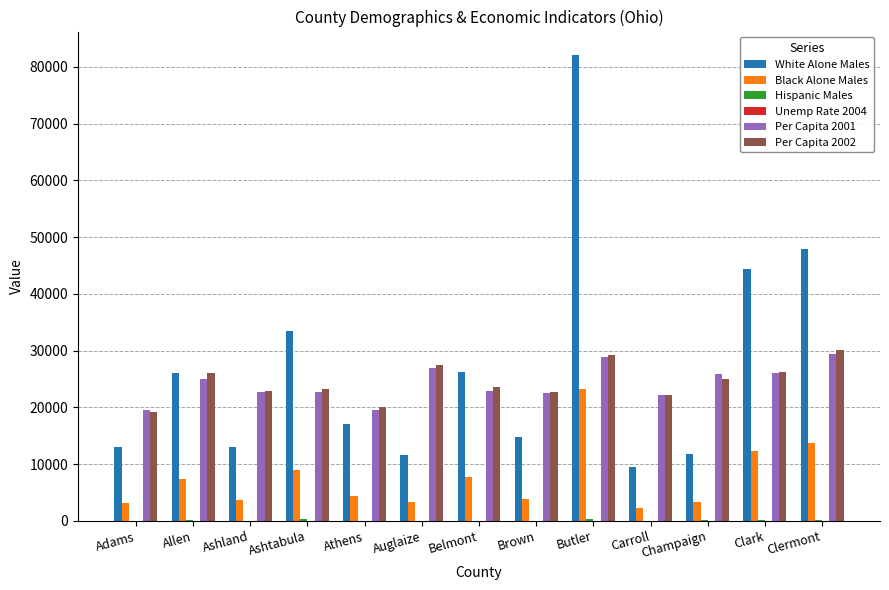

Between Auglaize and Butler, which series saw the biggest shift?

White Alone Males